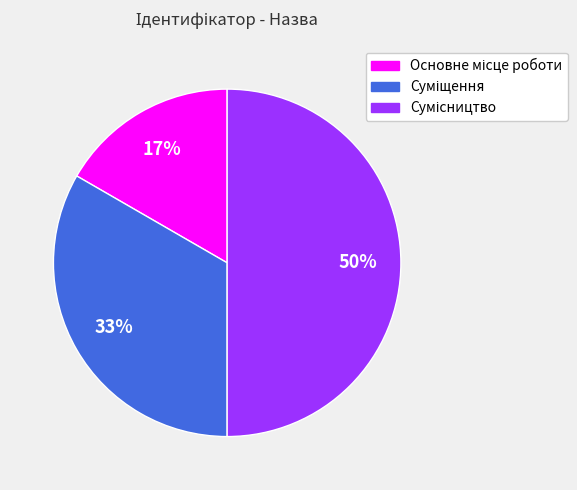

To the nearest percent, what is the difference between the largest and smallest slice percentages?

33%